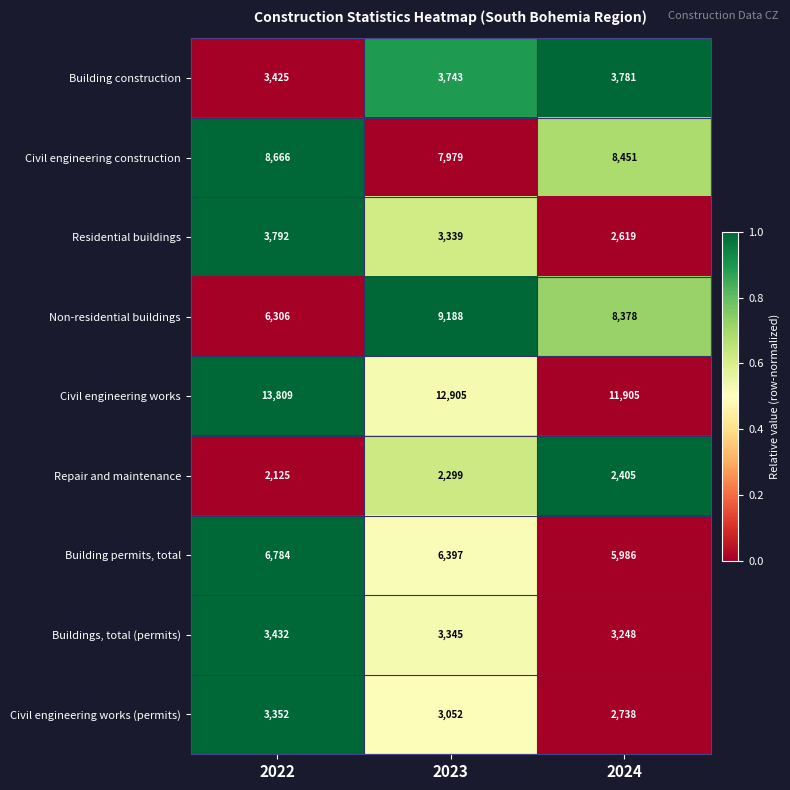

What is the difference between the highest and lowest values at 2024?

9500